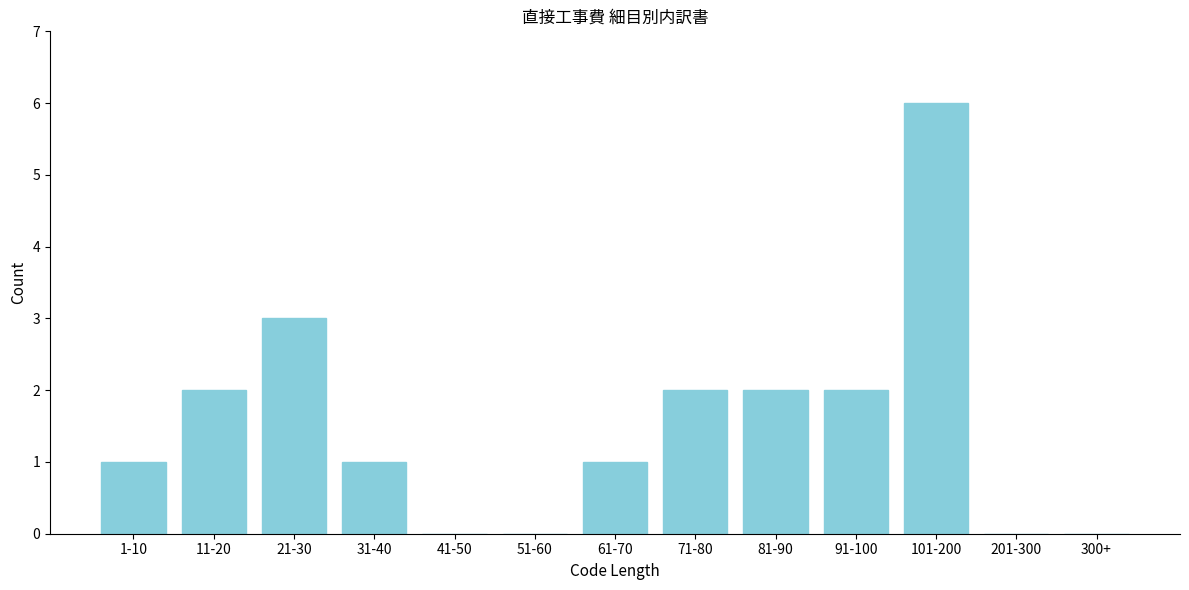

Reading right to left, transcribe all the data shown in this chart.

300+=0	201-300=0	101-200=6	91-100=2	81-90=2	71-80=2	61-70=1	51-60=0	41-50=0	31-40=1	21-30=3	11-20=2	1-10=1